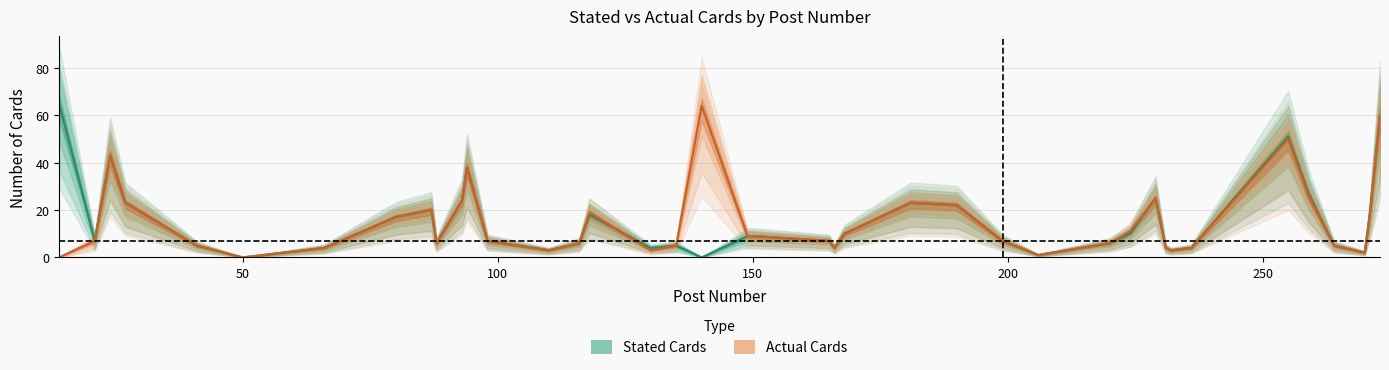

What is the approximate value of Stated Cards at 264?

5